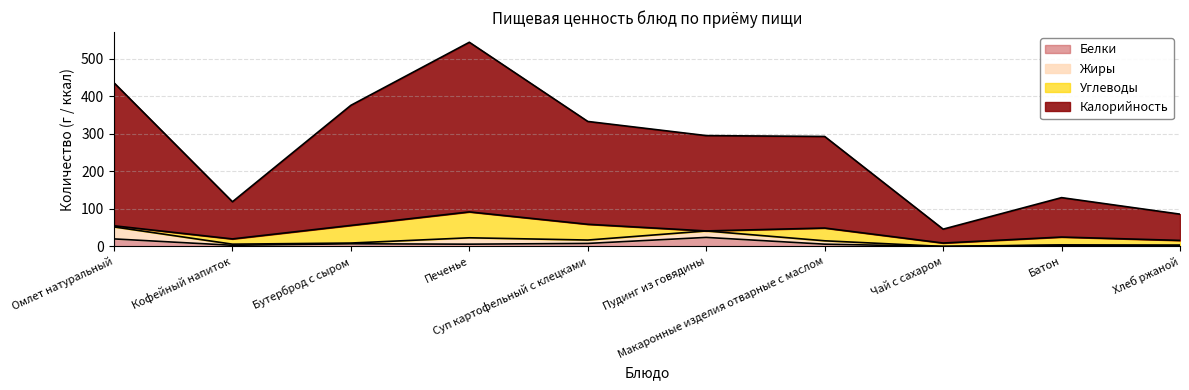

How many interior local peaks does the Калорийность series have?

2